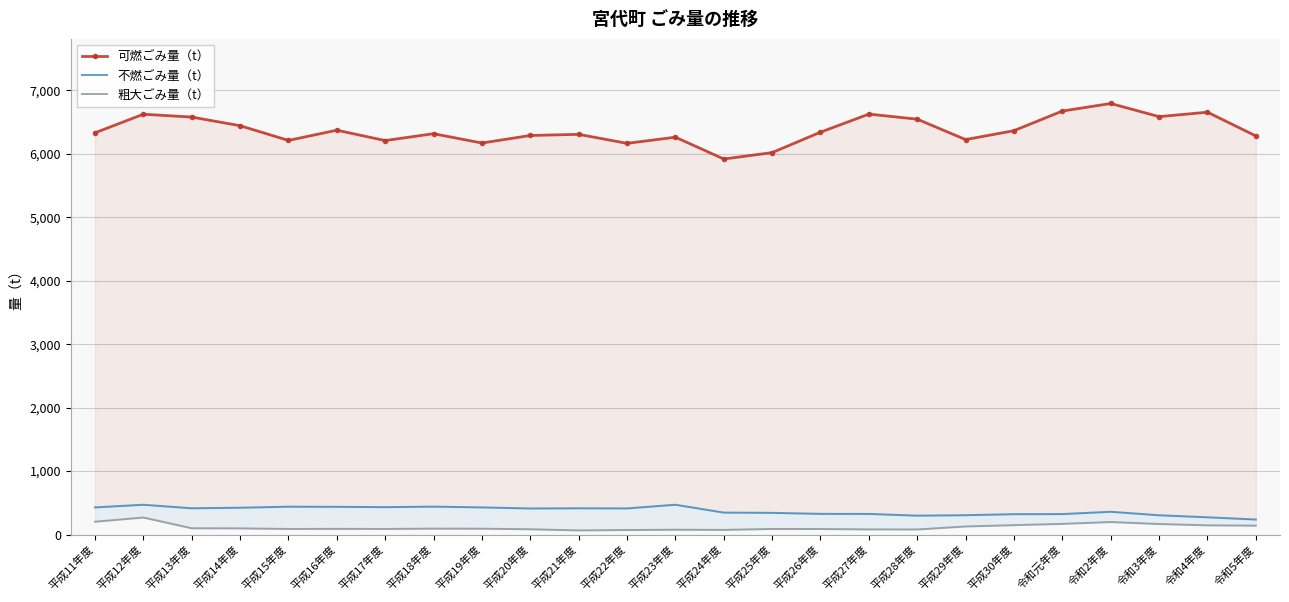

The 粗大ごみ量（t） series shows 166 at 令和3年度. True or false?

True